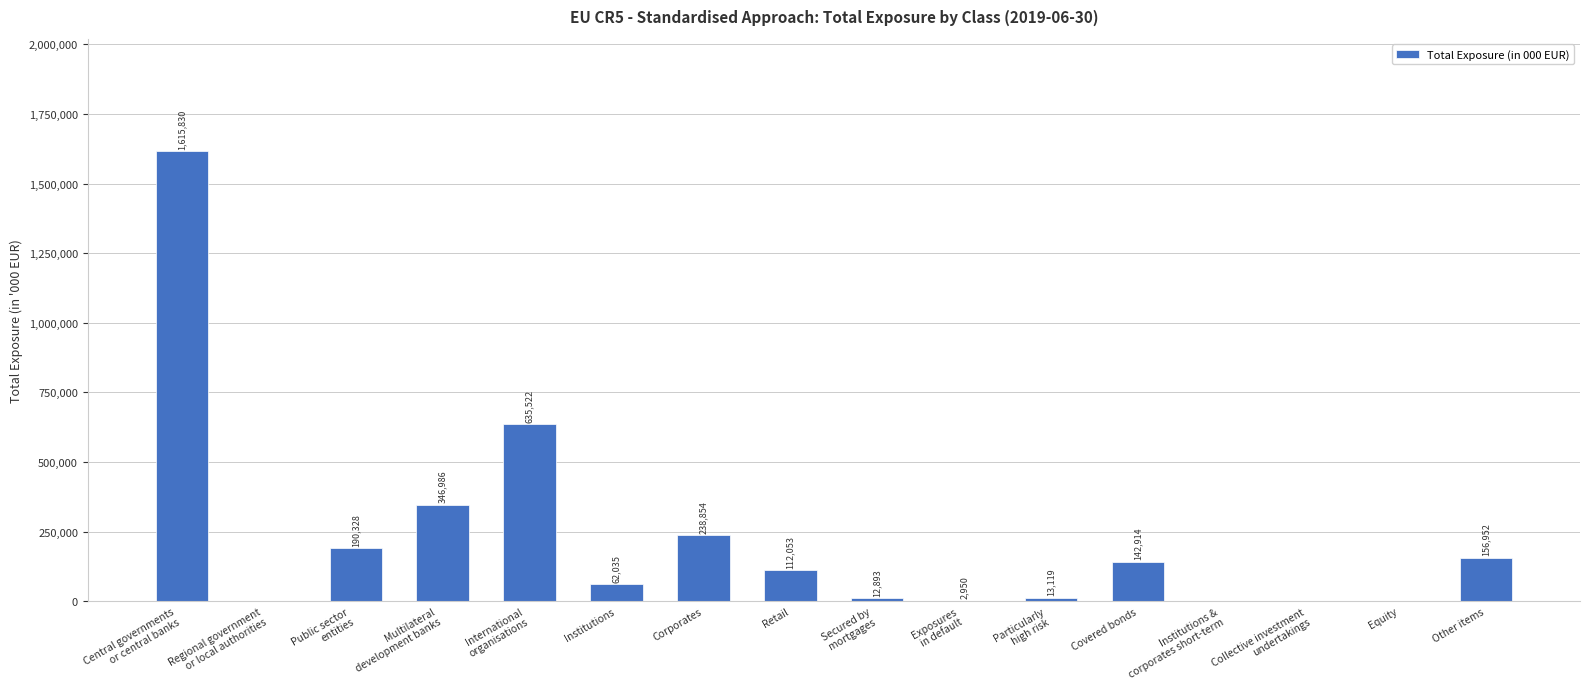

What is the sum of the values at Covered bonds and Exposures
in default?

145864